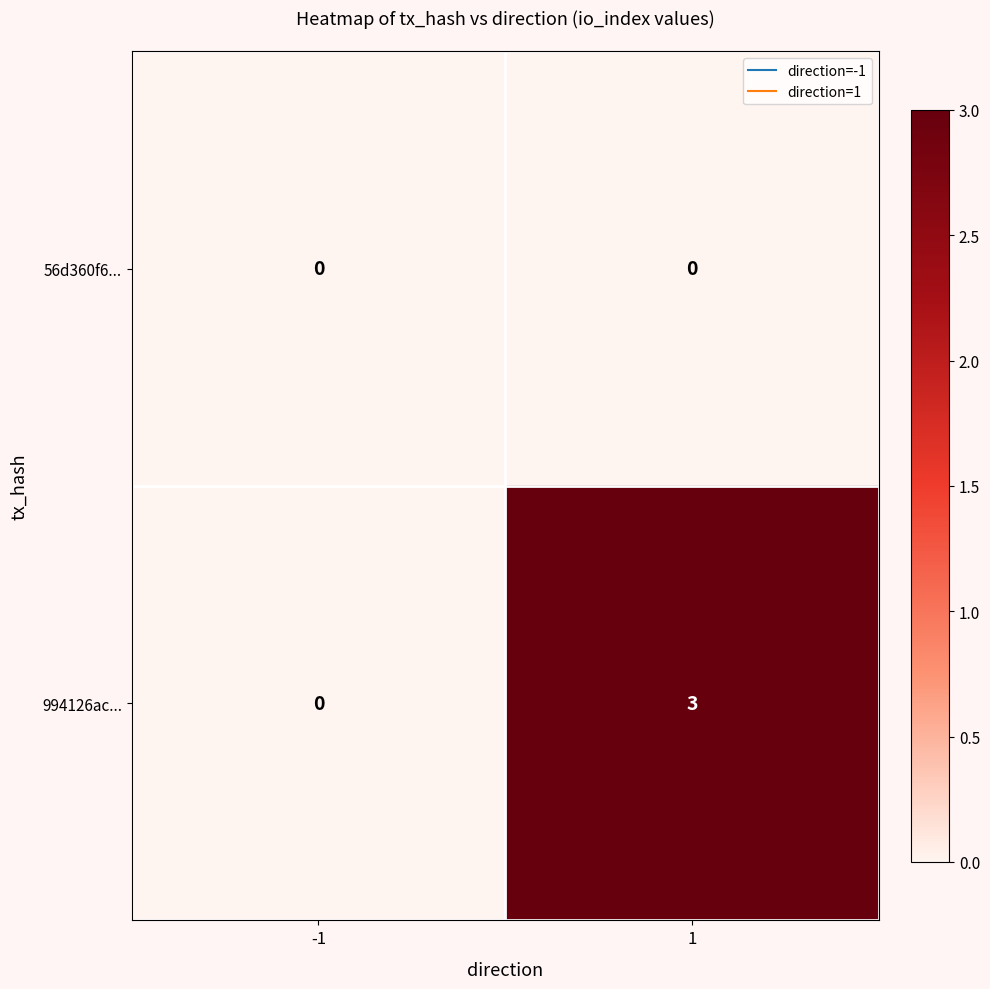

Which series has the widest spread of values?

994126ac...